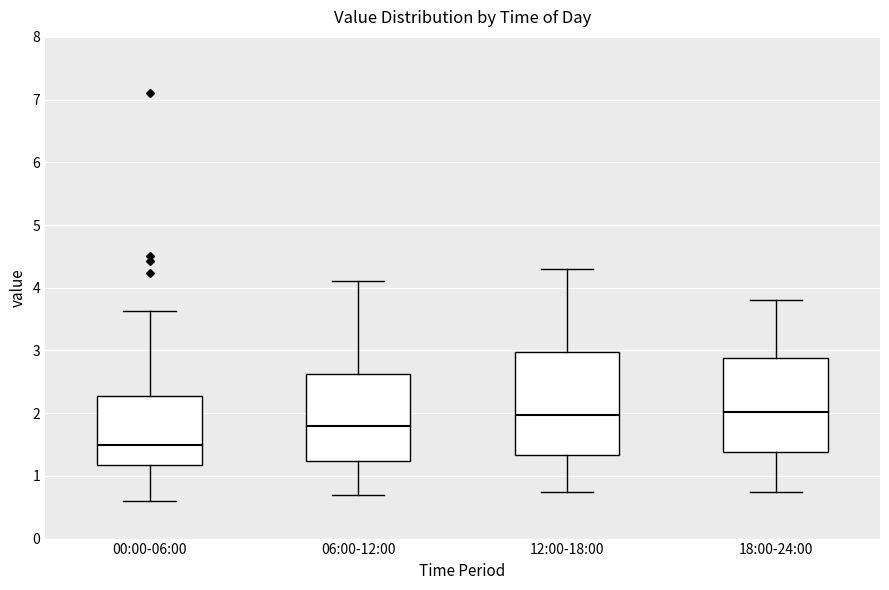

Reading left to right, transcribe this box plot: for each box, give where its median line is, the range the box spans, and where its two whiskers end, as read against the y-axis. The values are not printed on the chart, so give them approximately, as read against the axis.

00:00-06:00: median 1.5, box 1.2 to 2.3, whiskers 0.6 to 3.6
06:00-12:00: median 1.8, box 1.2 to 2.6, whiskers 0.7 to 4.1
12:00-18:00: median 2.0, box 1.3 to 3.0, whiskers 0.8 to 4.3
18:00-24:00: median 2.0, box 1.4 to 2.9, whiskers 0.8 to 3.8